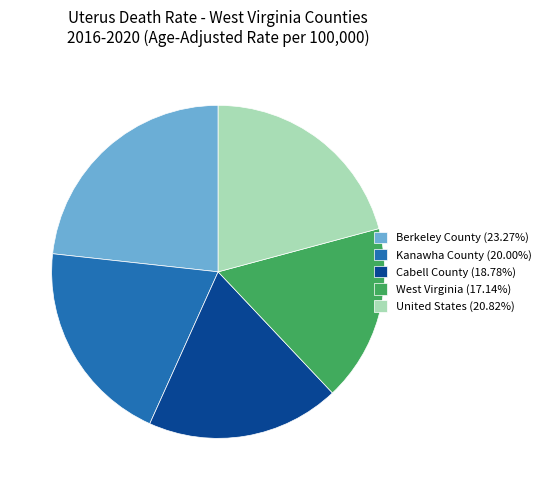

Is the sum of United States (20.82%) and Berkeley County (23.27%) greater than half?

No